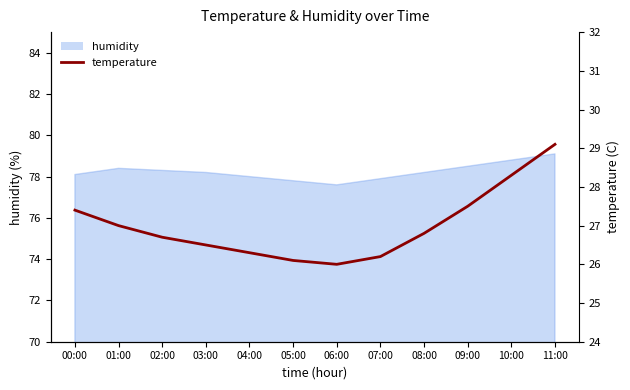

Reading left to right, extract all data points from this chart.

27.4	27.0	26.7	26.5	26.3	26.1	26.0	26.2	26.8	27.5	28.3	29.1